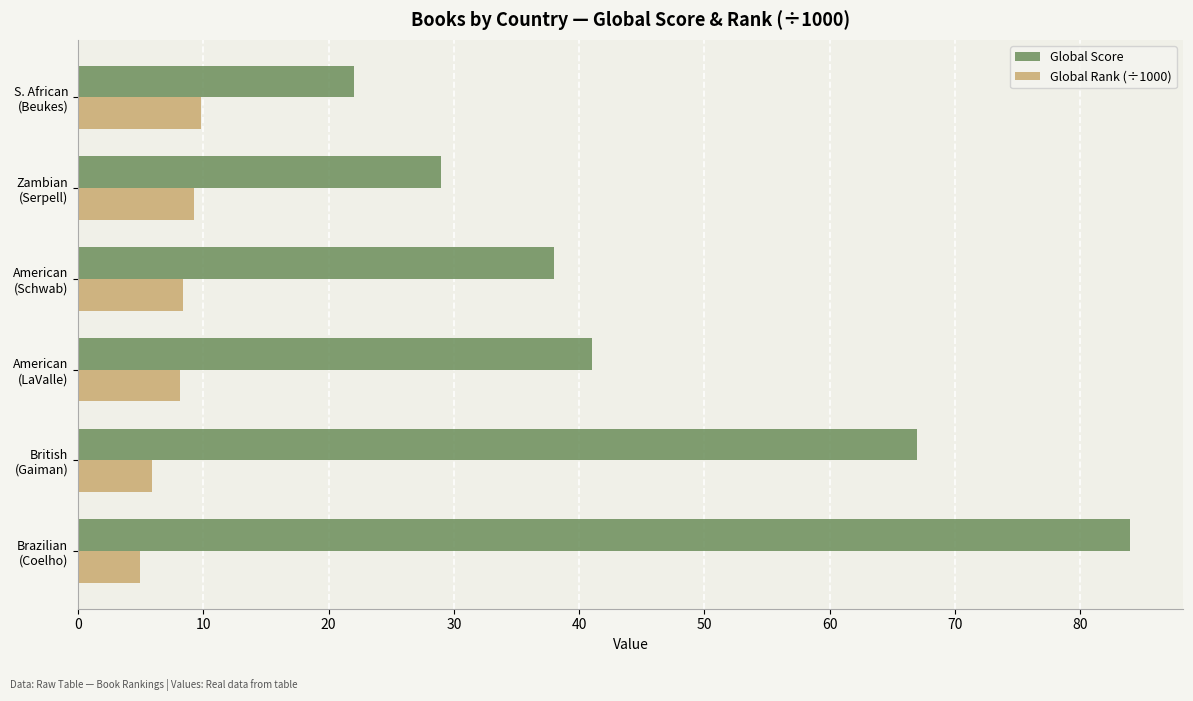

What is the maximum value shown in the chart?

84.0